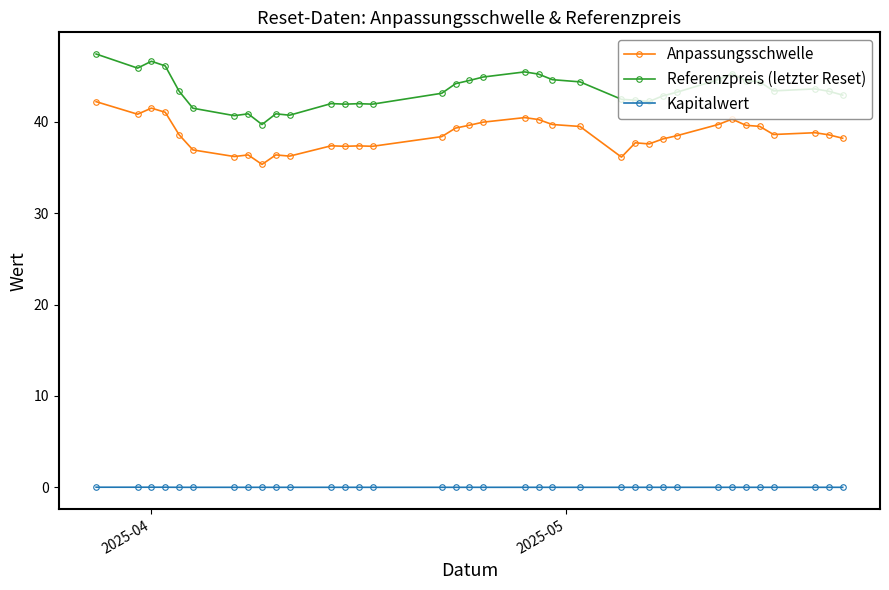

How many lines are shown in the chart?

3